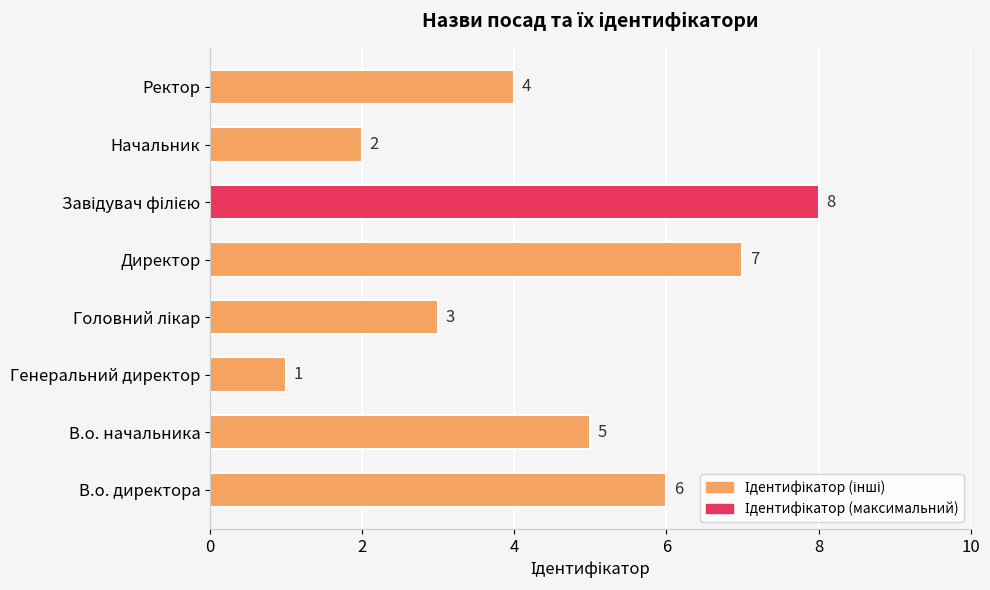

What is the sum of all values?

36